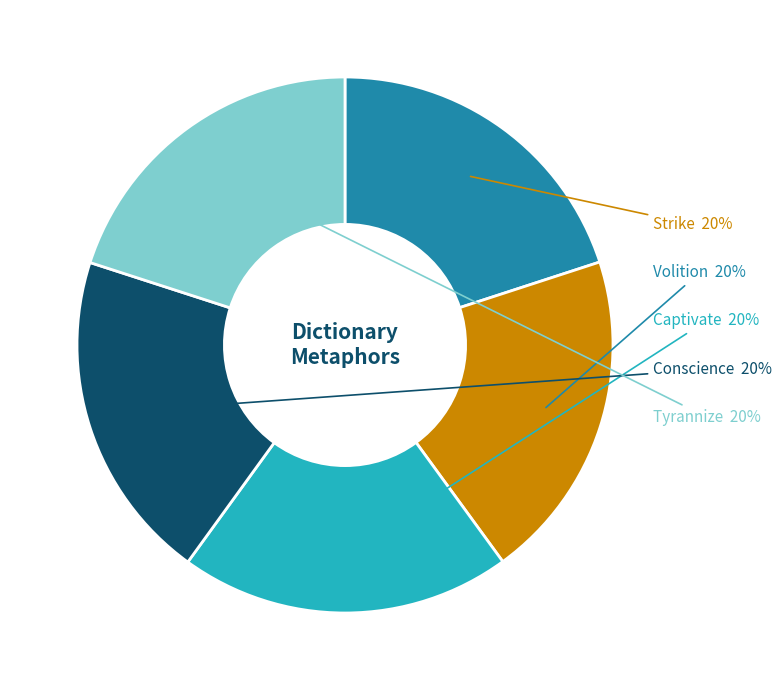

How many segments does this pie chart have?

5